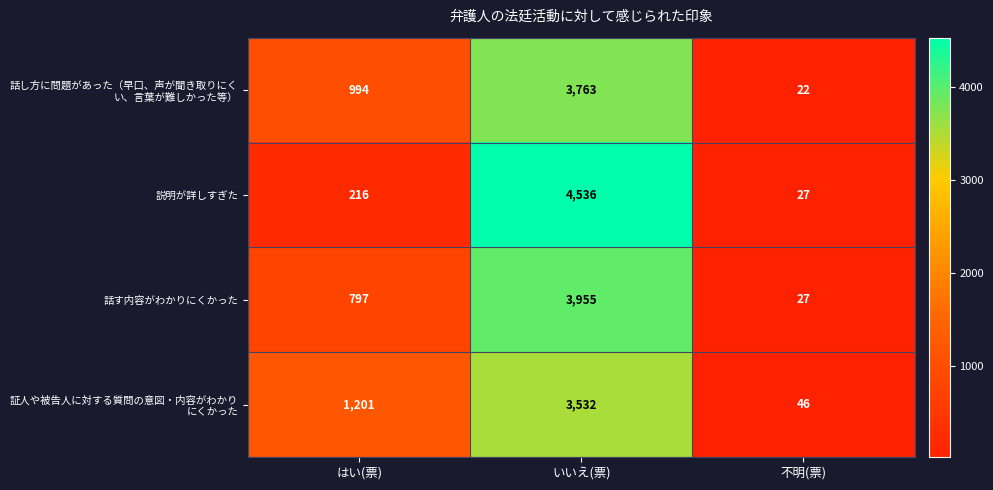

Which category has the lowest value across all series?

不明(票)